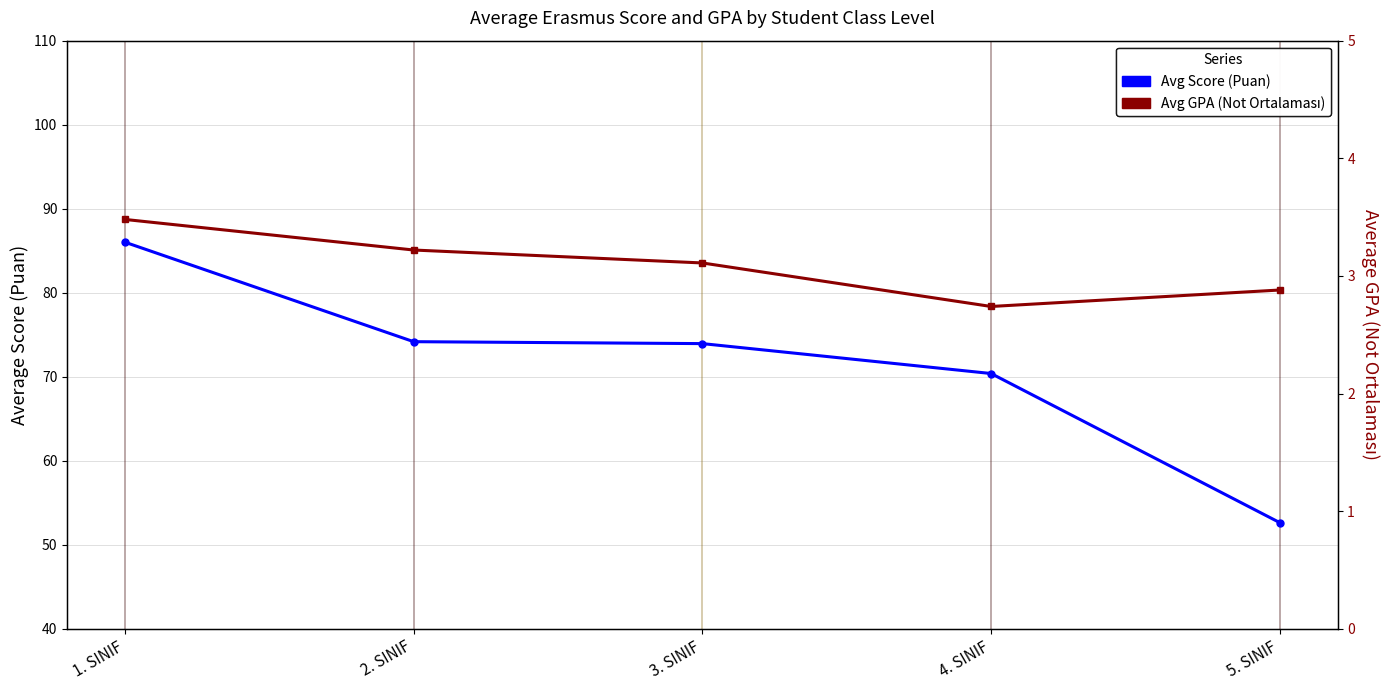

What is the total value across all series at 4. SINIF?

73.1